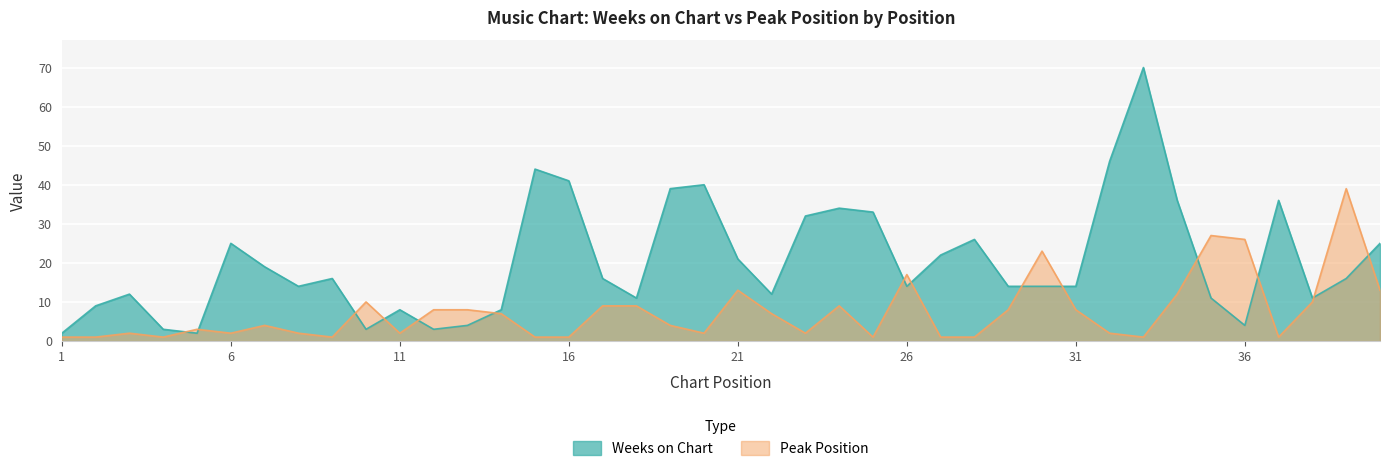

Where is the first local minimum for Weeks on Chart?

5